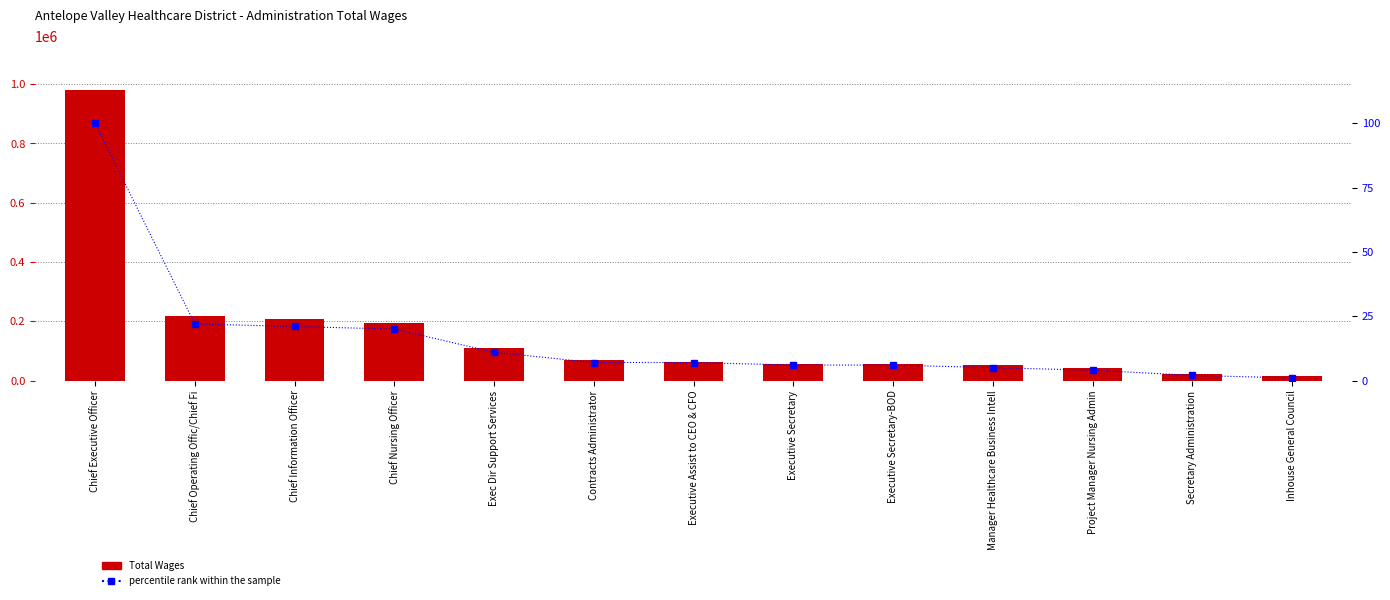

What is the label of the 2nd bar from the right?

Secretary Administration